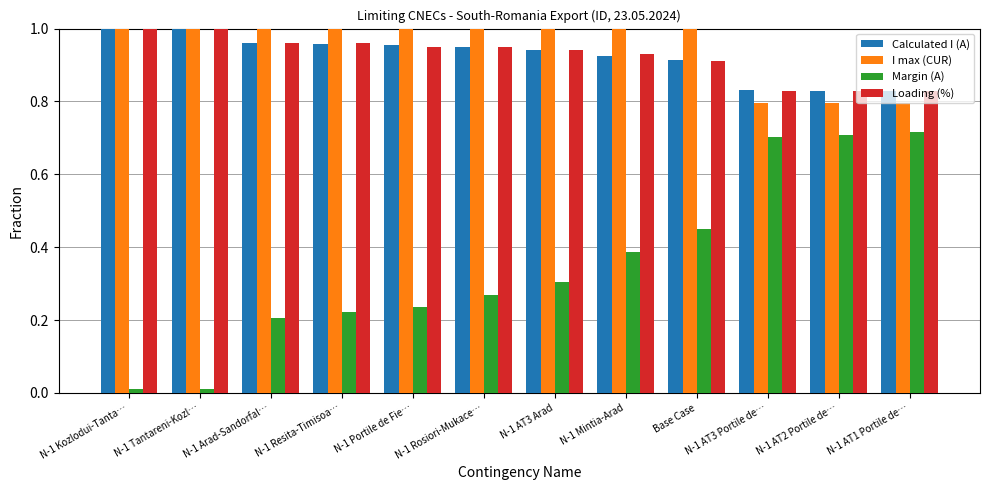

What is the sum of all Loading (%) values?

11.1